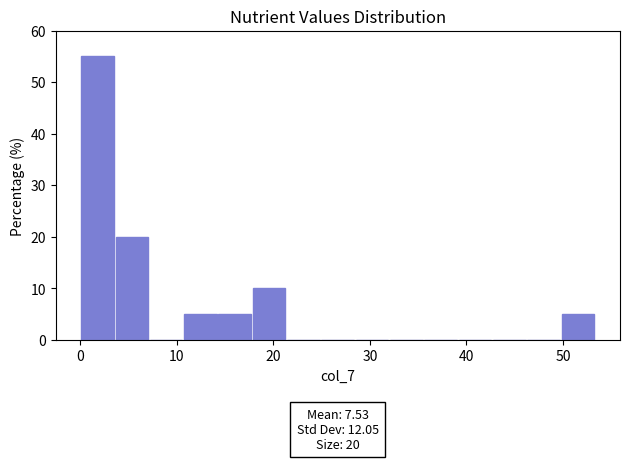

Read against the x-axis, roughly where is the centre of the tallest bar?

2